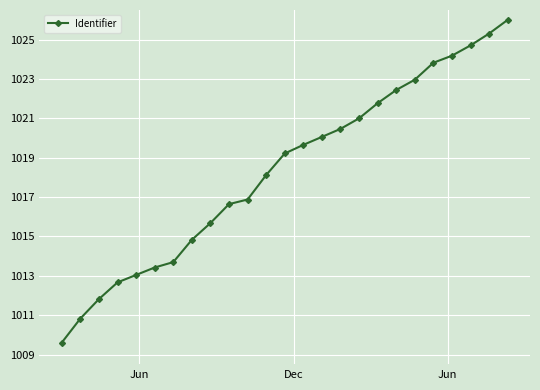

What is the difference between the maximum and second lowest values?

15.2